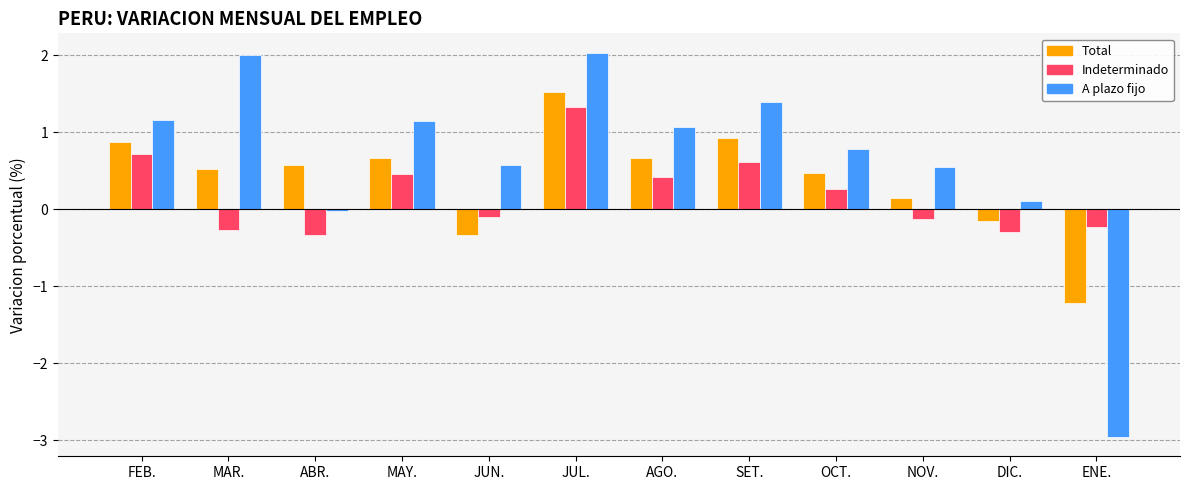

What is the difference between the highest and lowest values at NOV.?

0.7